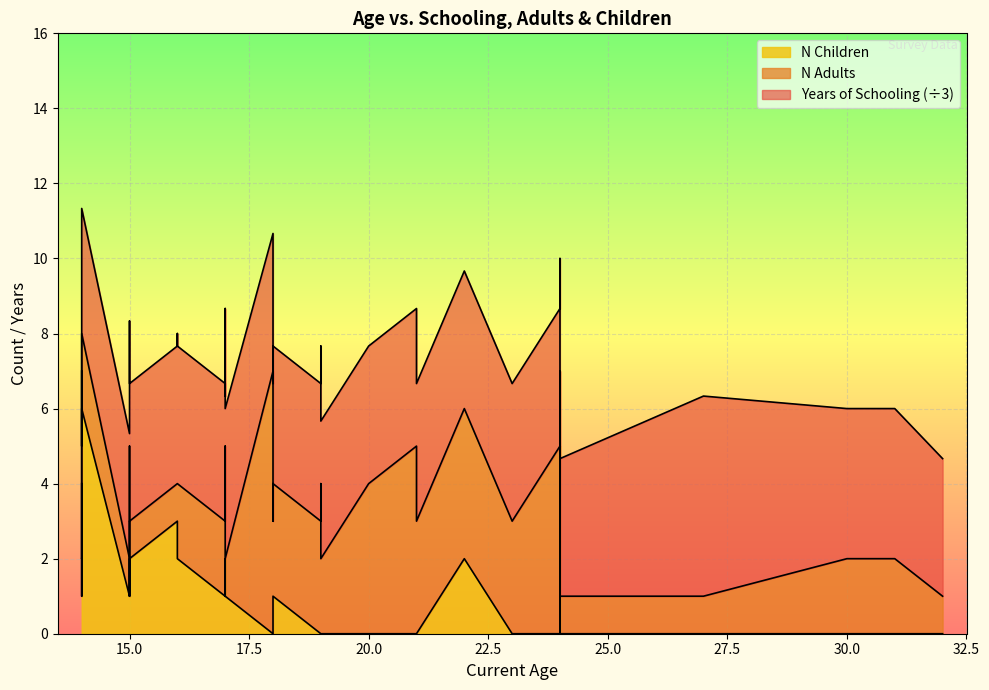

In Years of Schooling, how many points are higher than both neighbors (excluding endpoints)?

3